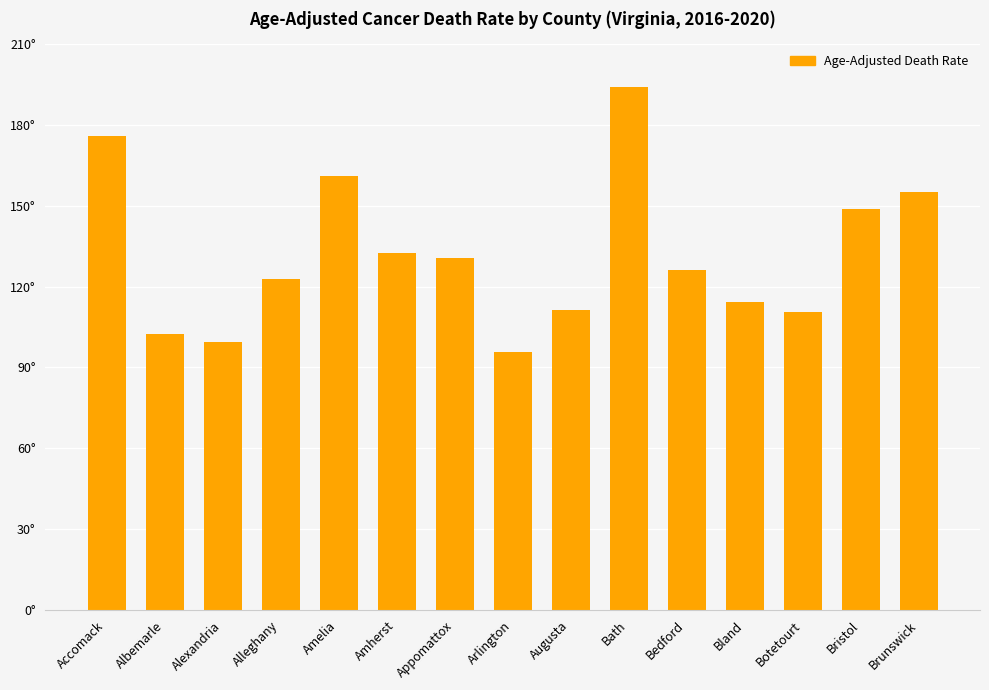

What position from the left is Alleghany?

4